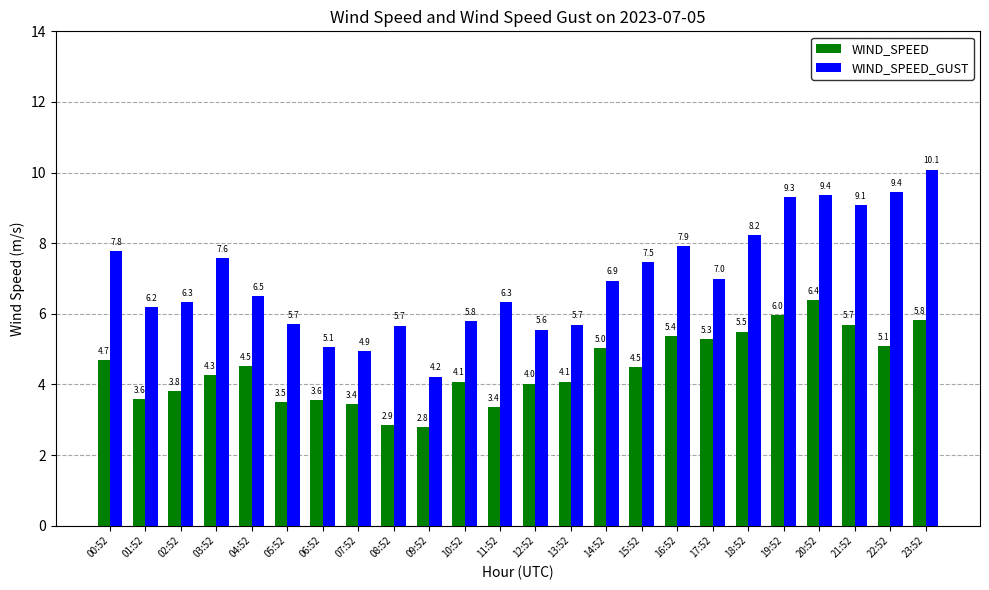

What position from the left is 00:52?

1